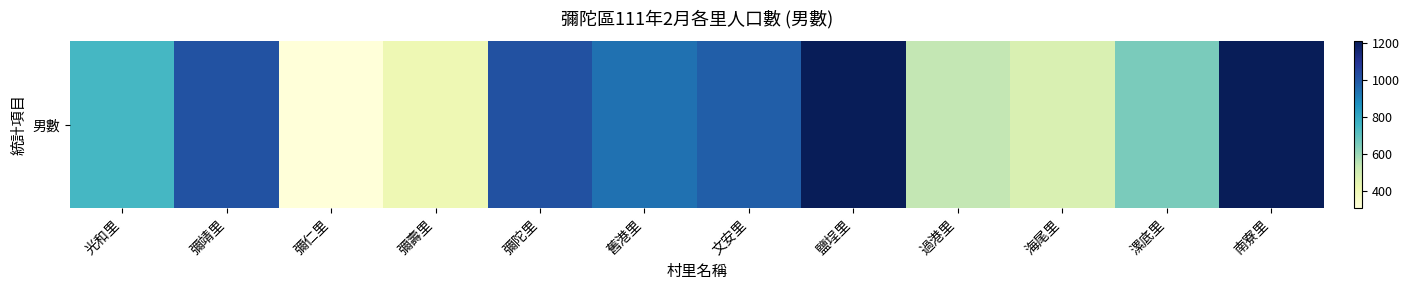

Between 過港里 and 漯底里, which is larger?

漯底里